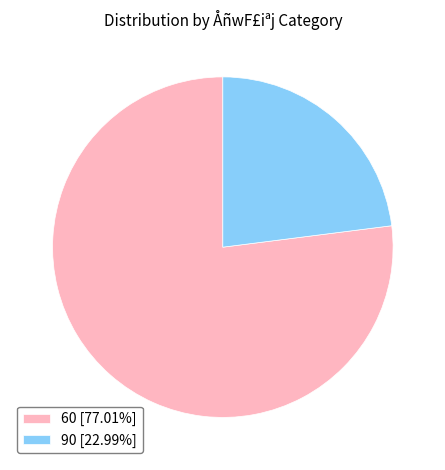

True or false: 90 accounts for 12% of the total.

False